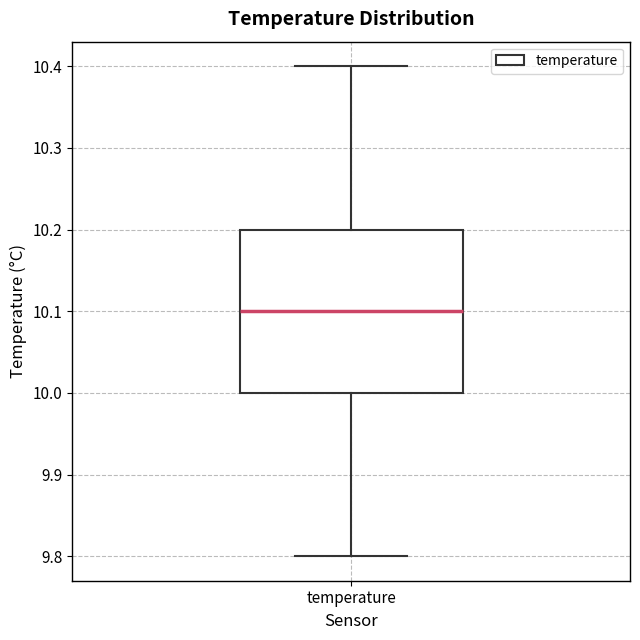

Transcribe this box plot: give where the median line is, the range the box spans, and where the two whiskers end, as read against the y-axis. The values are not printed on the chart, so give them approximately, as read against the axis.

median 10.1, box 10.0 to 10.2, whiskers 9.8 to 10.4